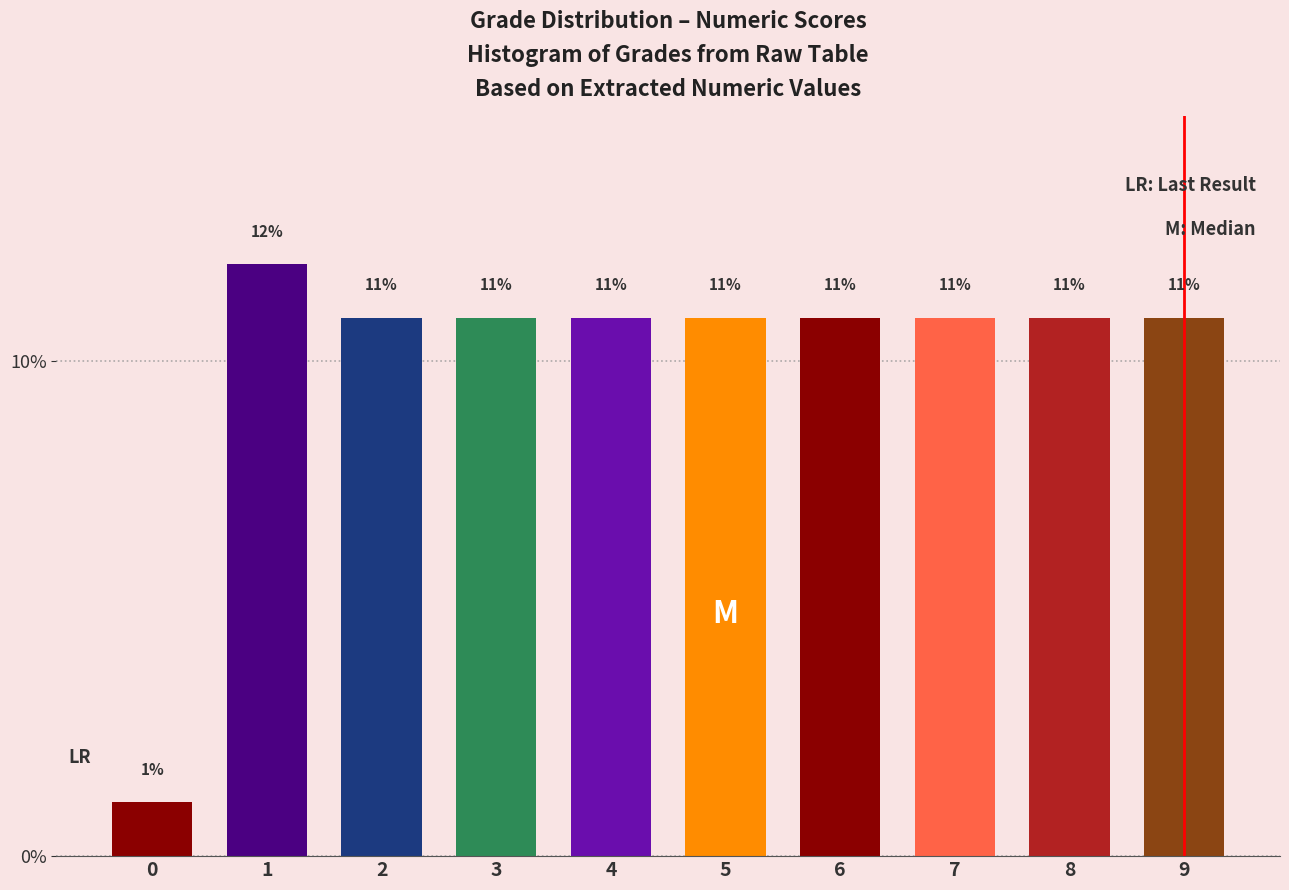

How many bars are there in total?

10